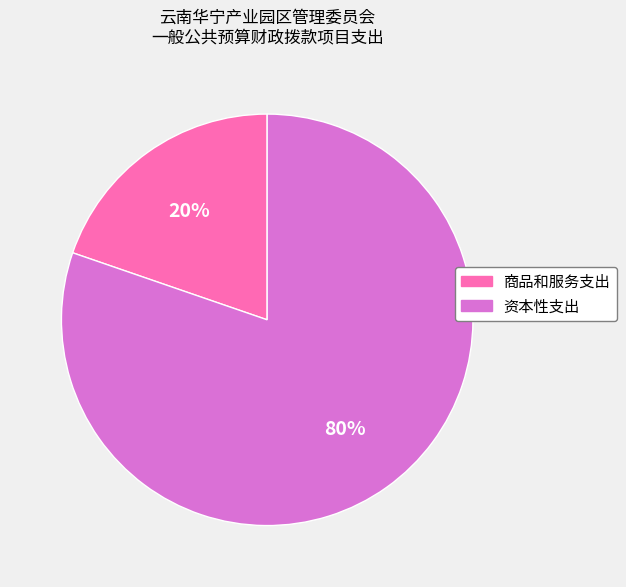

Which slice is the largest?

资本性支出